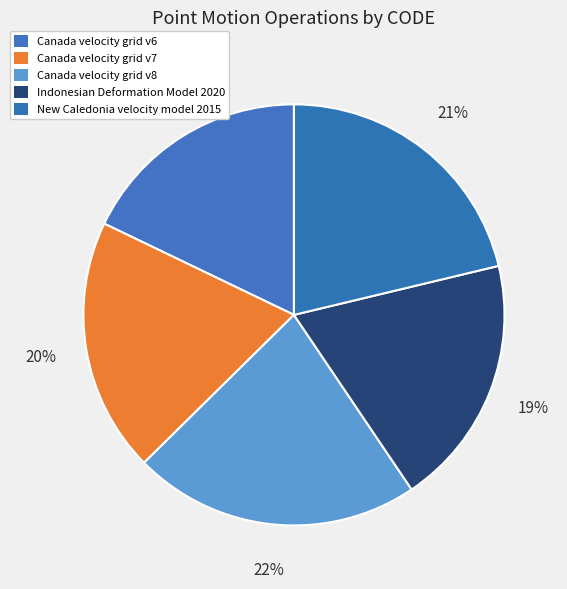

Which category has the smallest portion of the pie?

Canada velocity grid v6